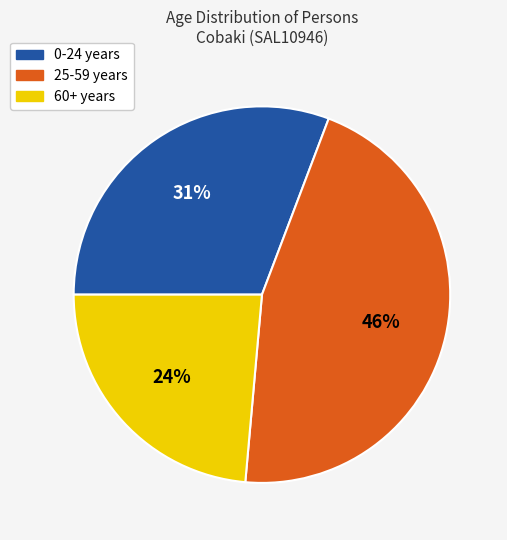

Do 0-24 years and 25-59 years together represent more than half of the pie?

Yes